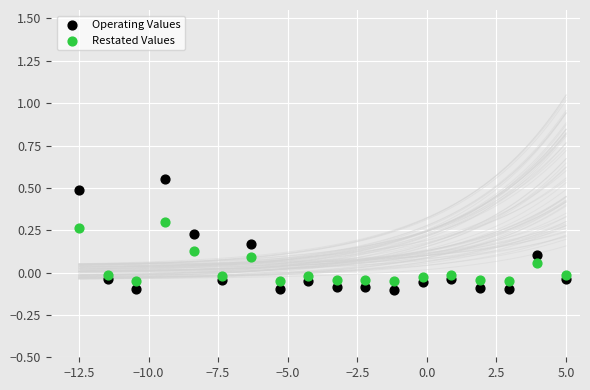

Which series has the widest spread of Y values?

Operating Values